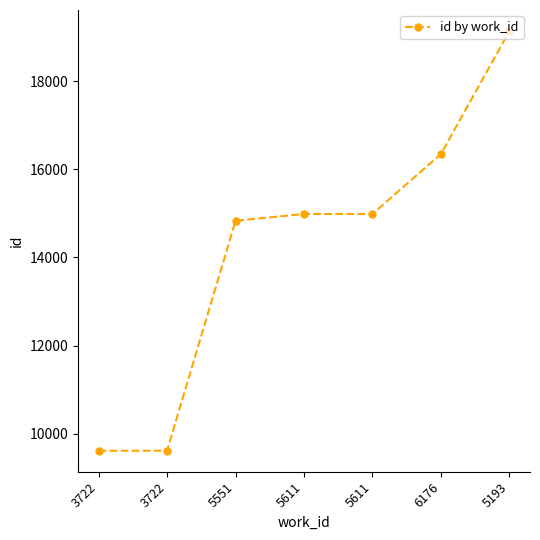

Reading left to right, transcribe all the data shown in this chart.

9616	9617	14833	14987	14988	16348	19138